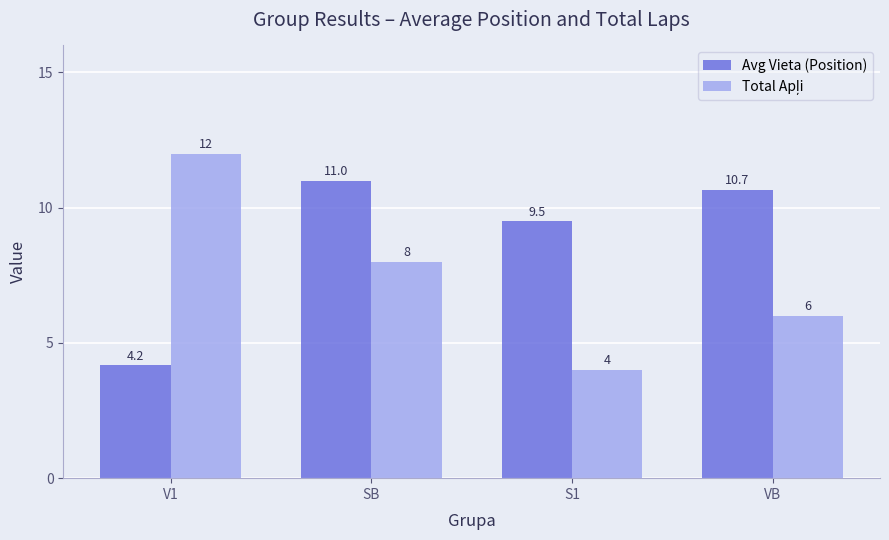

What is the difference between the maximum and minimum values in the Avg Vieta (Position) series?

6.8